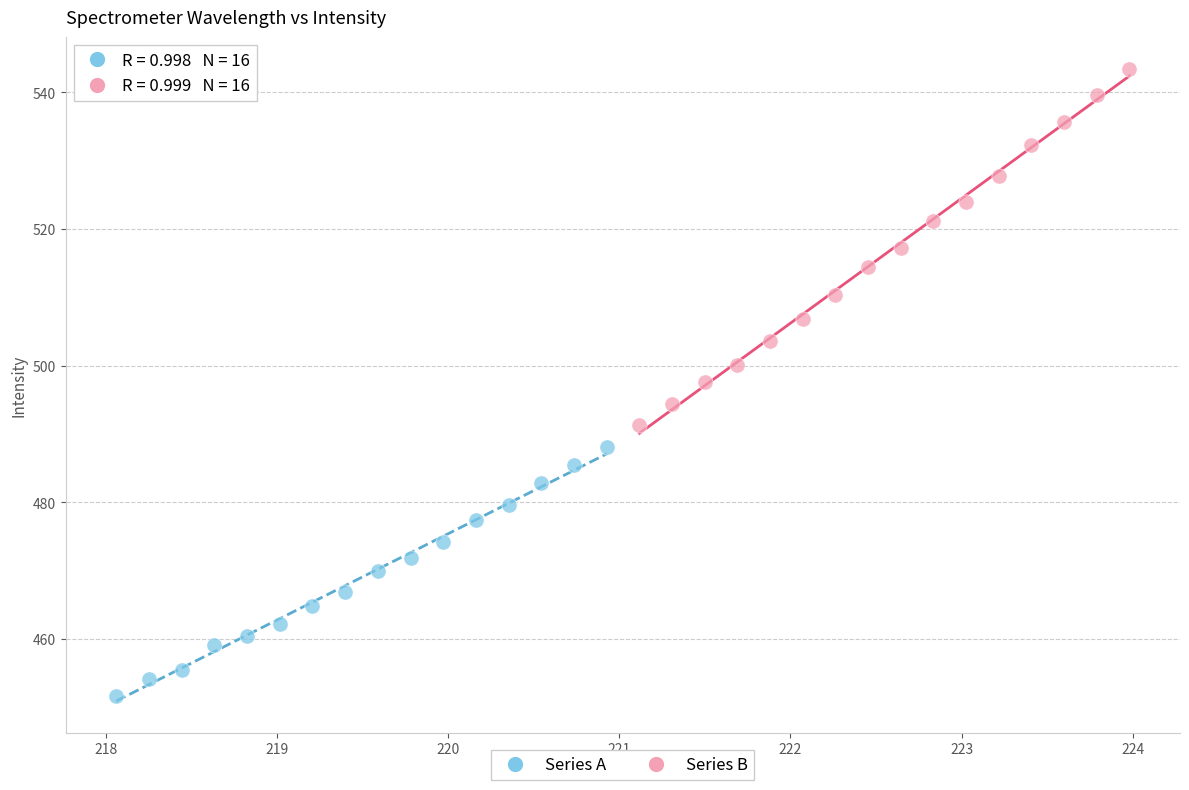

Which series contains the lowest Y value?

Series A